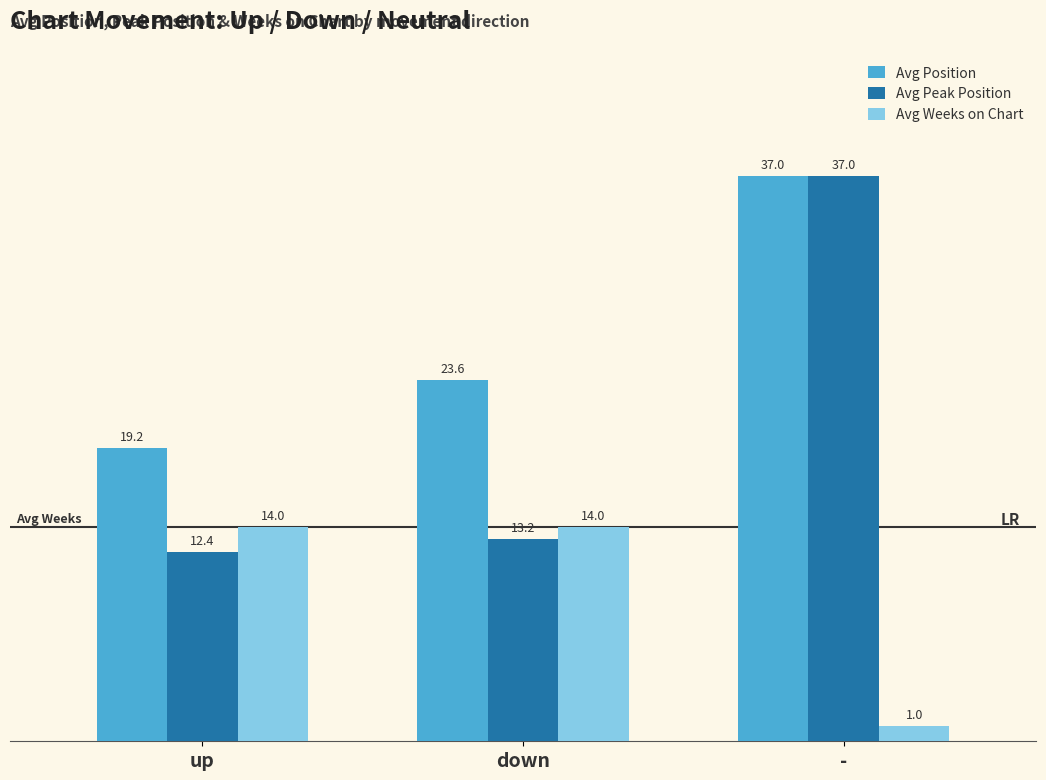

How many groups of bars are there?

3